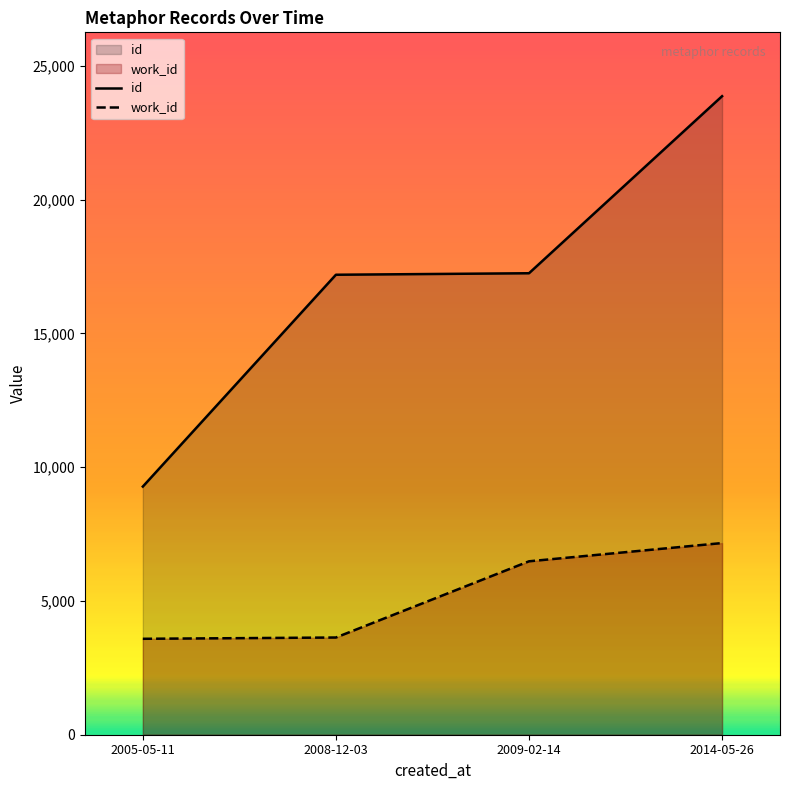

Where does the work_id series first go above 6481?

2014-05-26